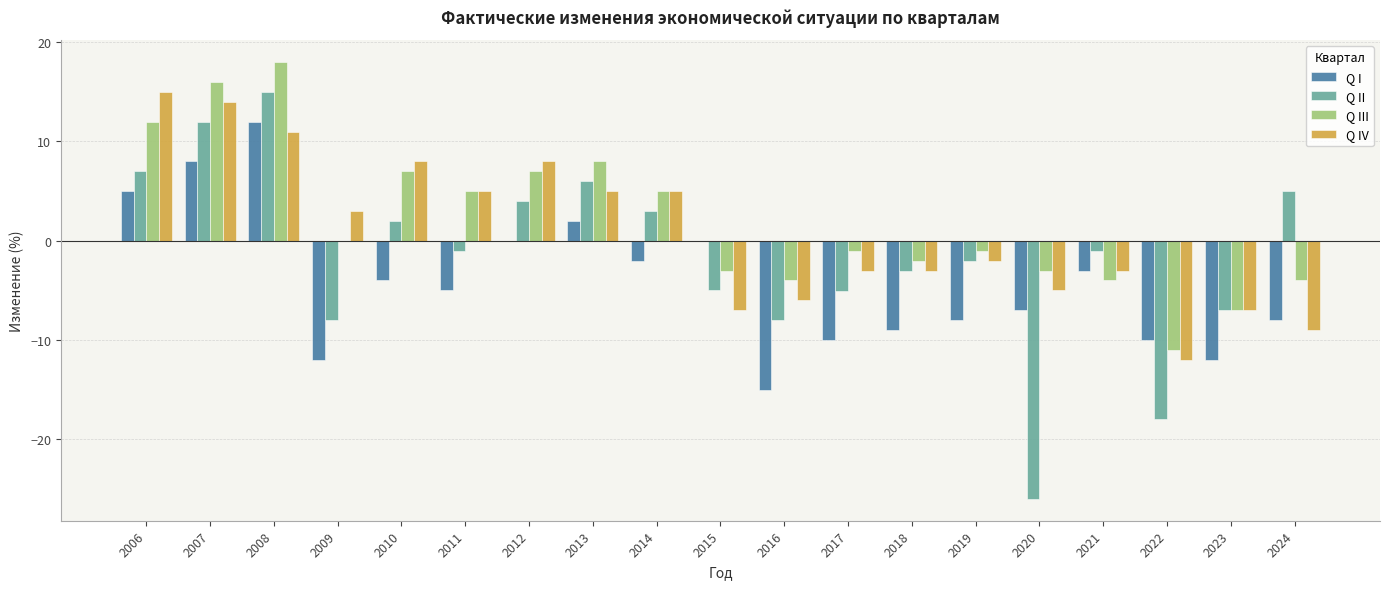

At which category is the sum across all series the highest?

2008